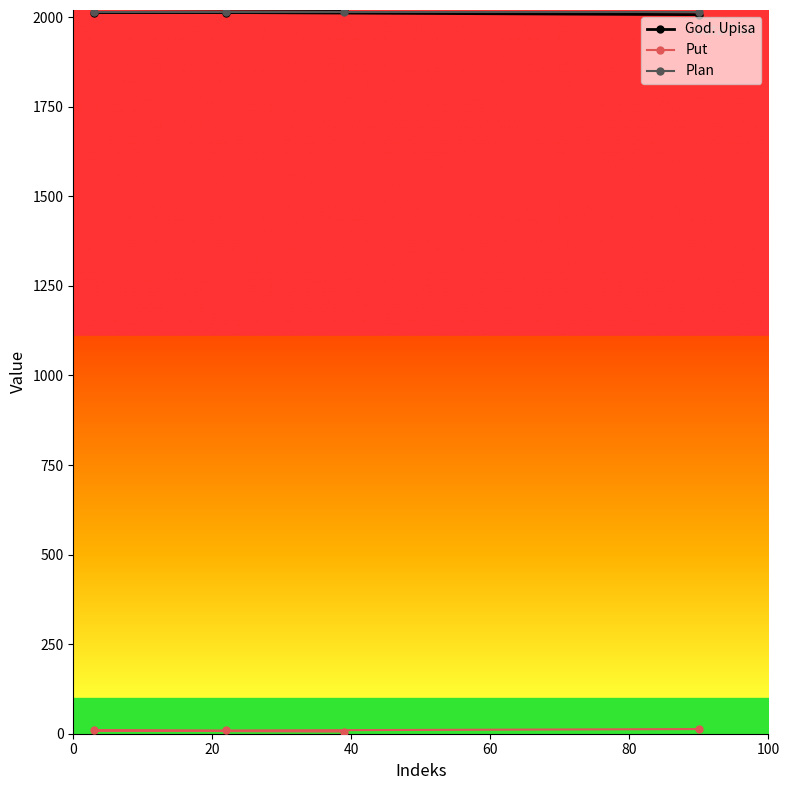

At how many categories does at least one series exceed 1638?

4